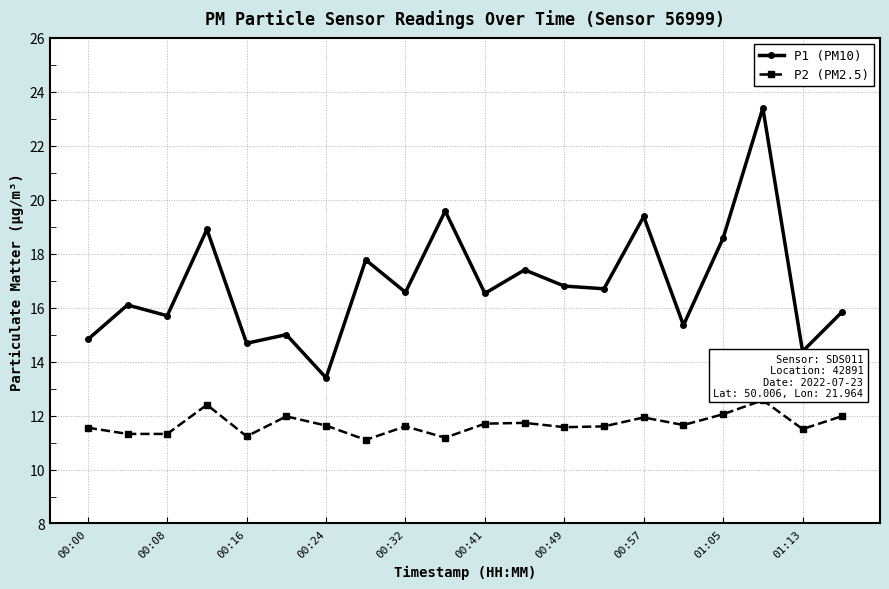

Does the chart display data point markers on the line(s)?

Yes